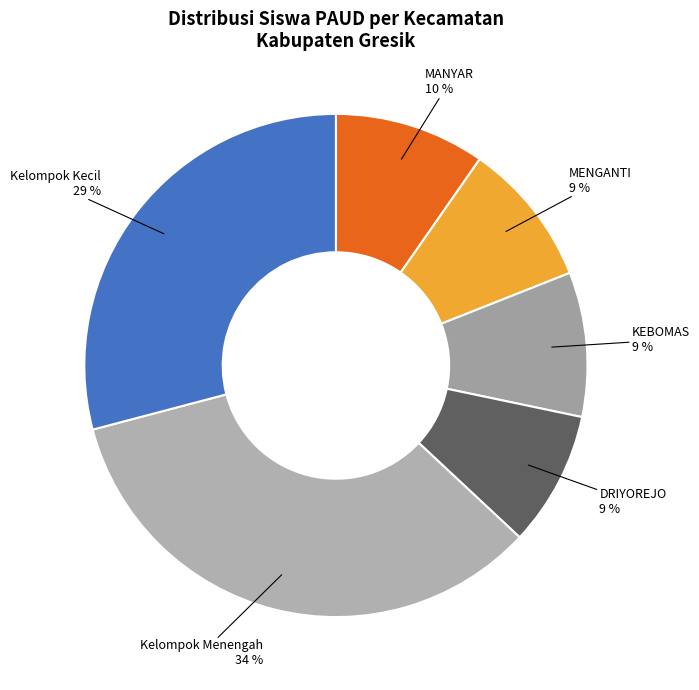

How many segments does this pie chart have?

6